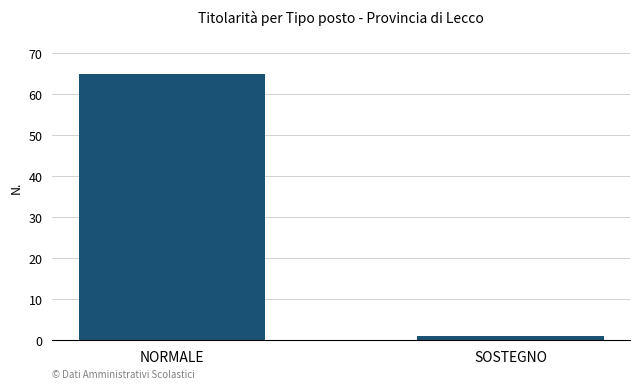

Reading left to right, what are all the values shown in this chart?

NORMALE=65	SOSTEGNO=1